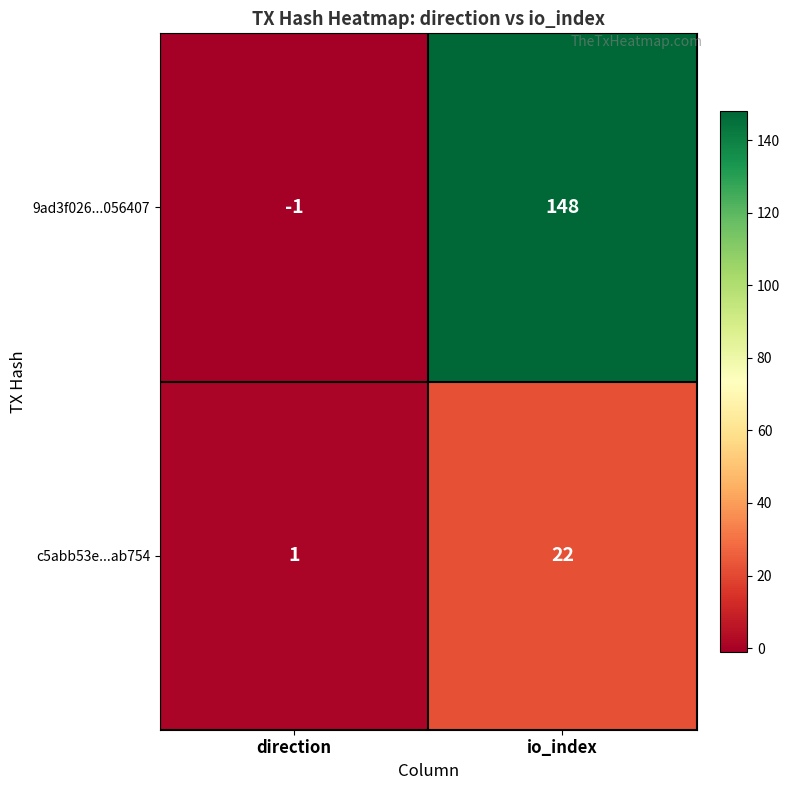

Where is c5abb53e...ab754 nearest to the value 11?

direction